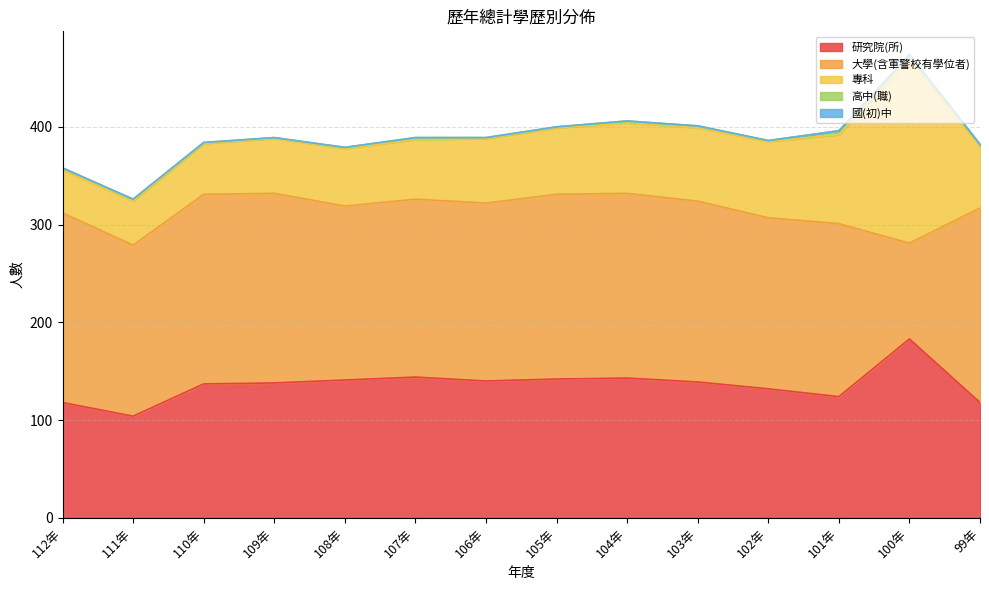

Which category has the highest value in the 專科 series?

100年